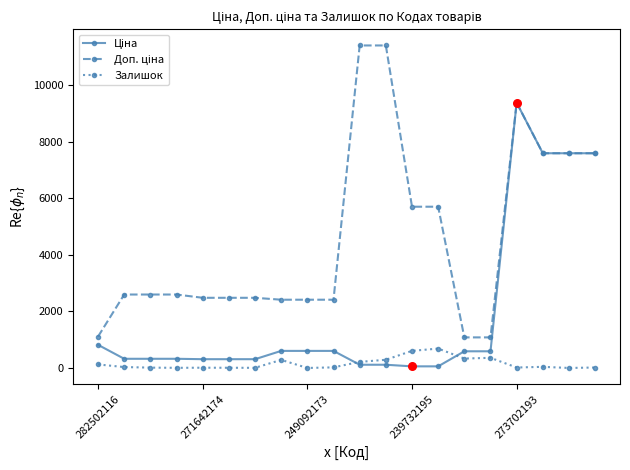

At how many categories does at least one series exceed 4241?

8